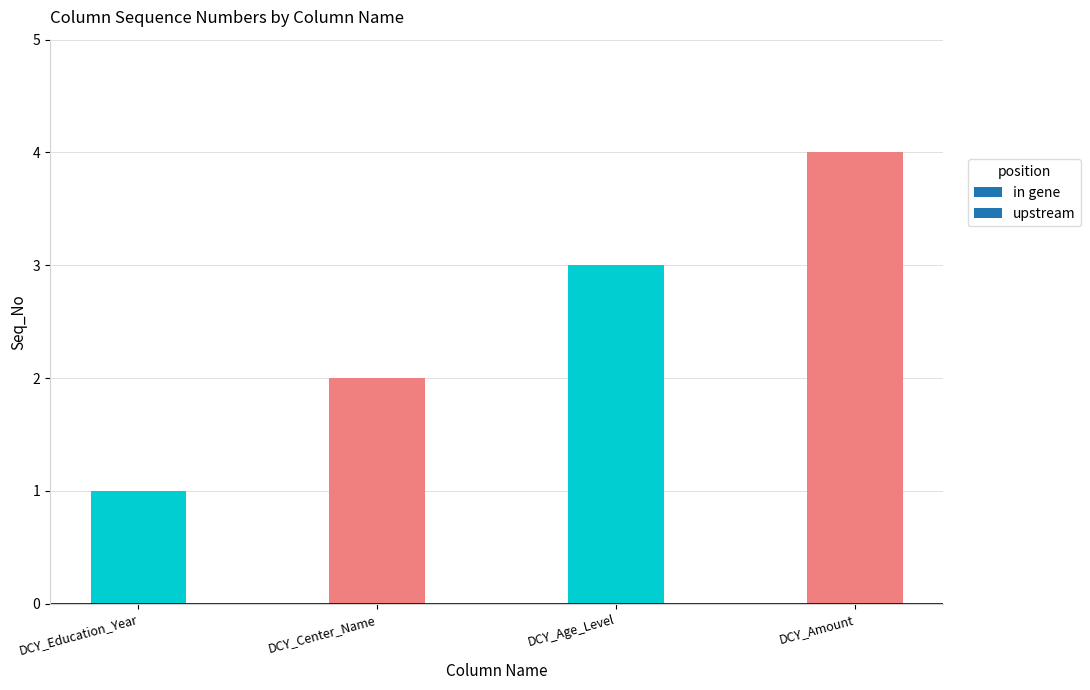

True or false: the data shows 3 at DCY_Age_Level.

True